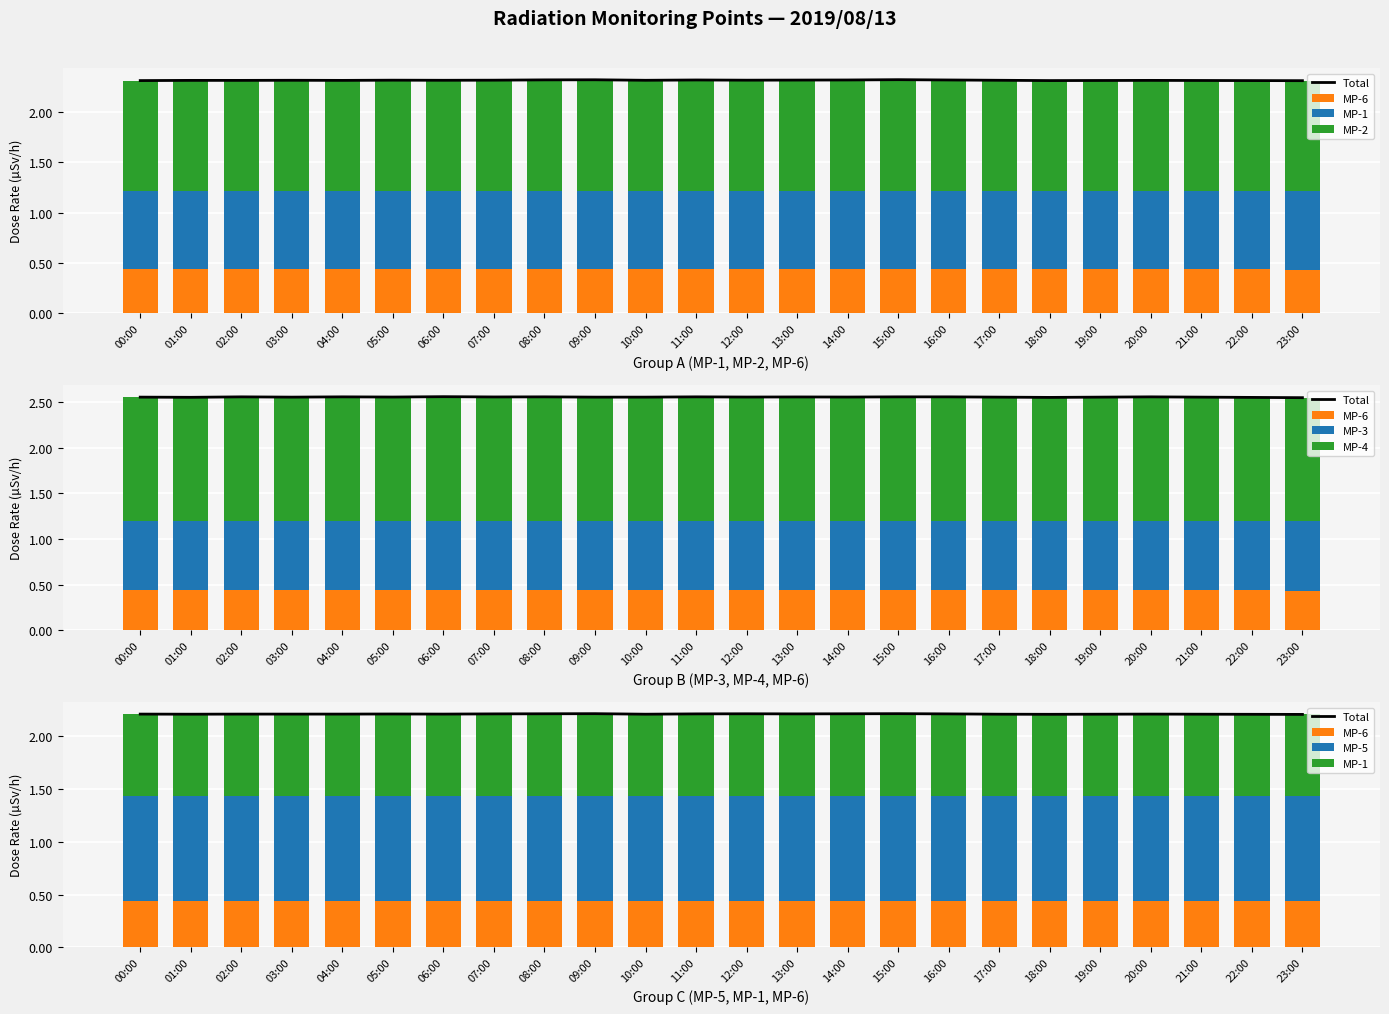

What is the sum of the MP-2 values at 00:00 and 15:00?

2.2